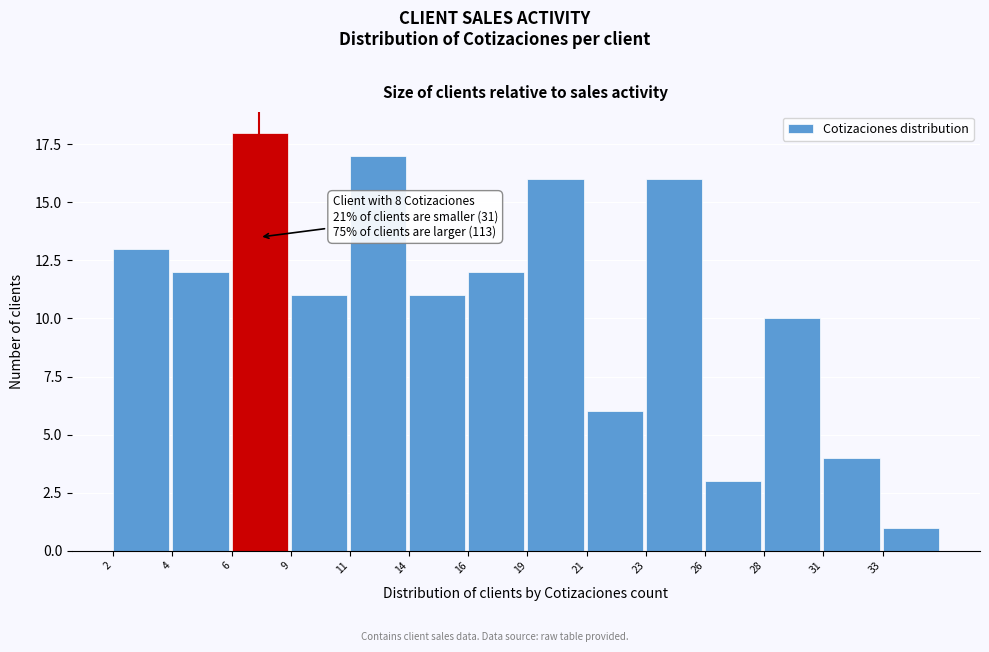

Reading left to right, list all the values displayed in this chart.

2=13	4=12	6=18	9=11	11=17	14=11	16=12	19=16	21=6	23=16	26=3	28=10	31=4	33=1